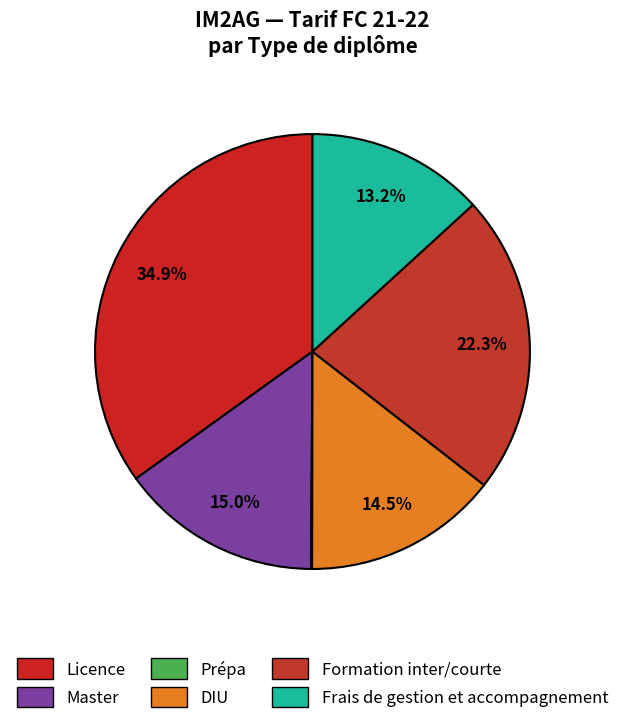

Approximately how many times larger is the value at Licence compared to DIU?

2.4